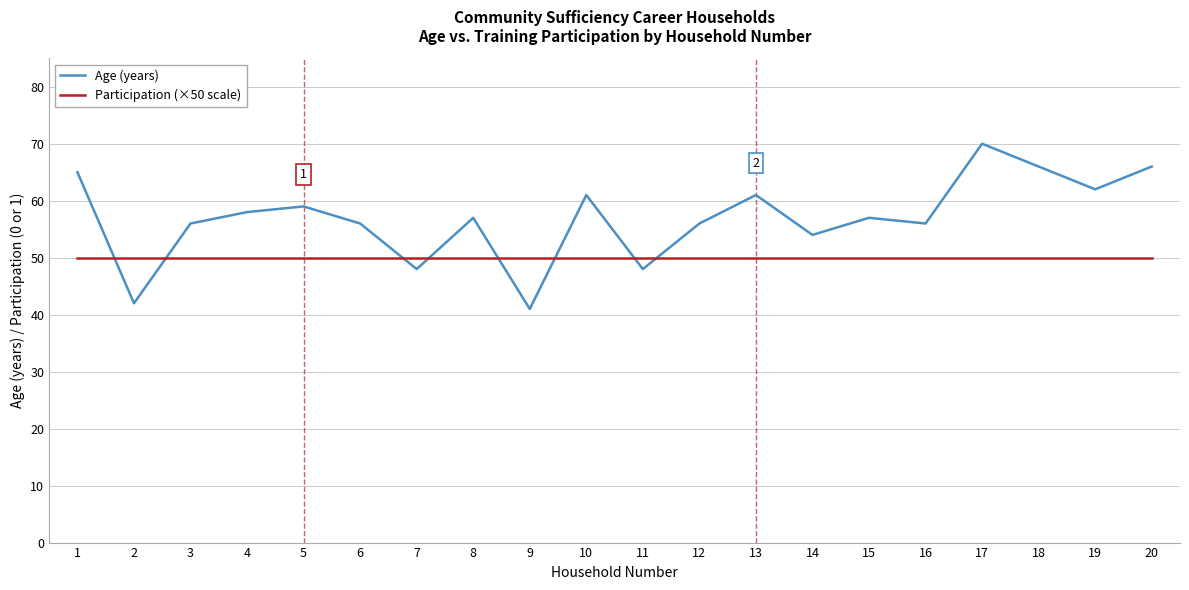

Rank the series by their average value, from highest to lowest.

Age (years), Participation (×50 scale)